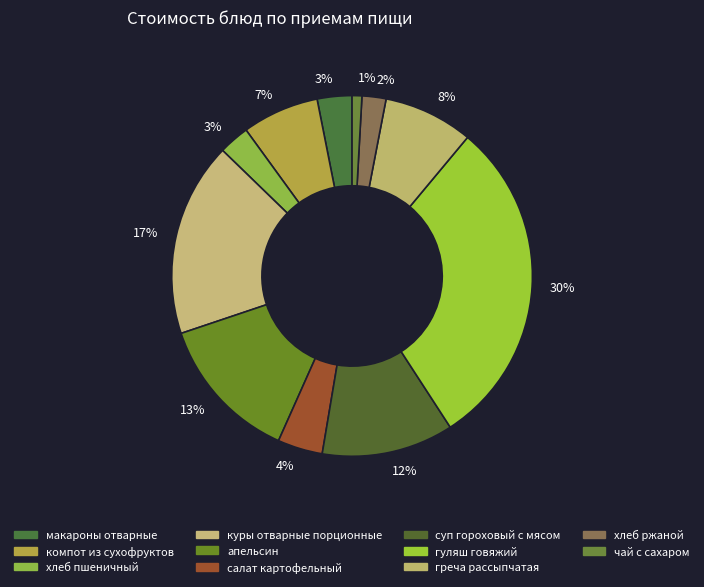

To the nearest percent, what is the average slice percentage?

9%